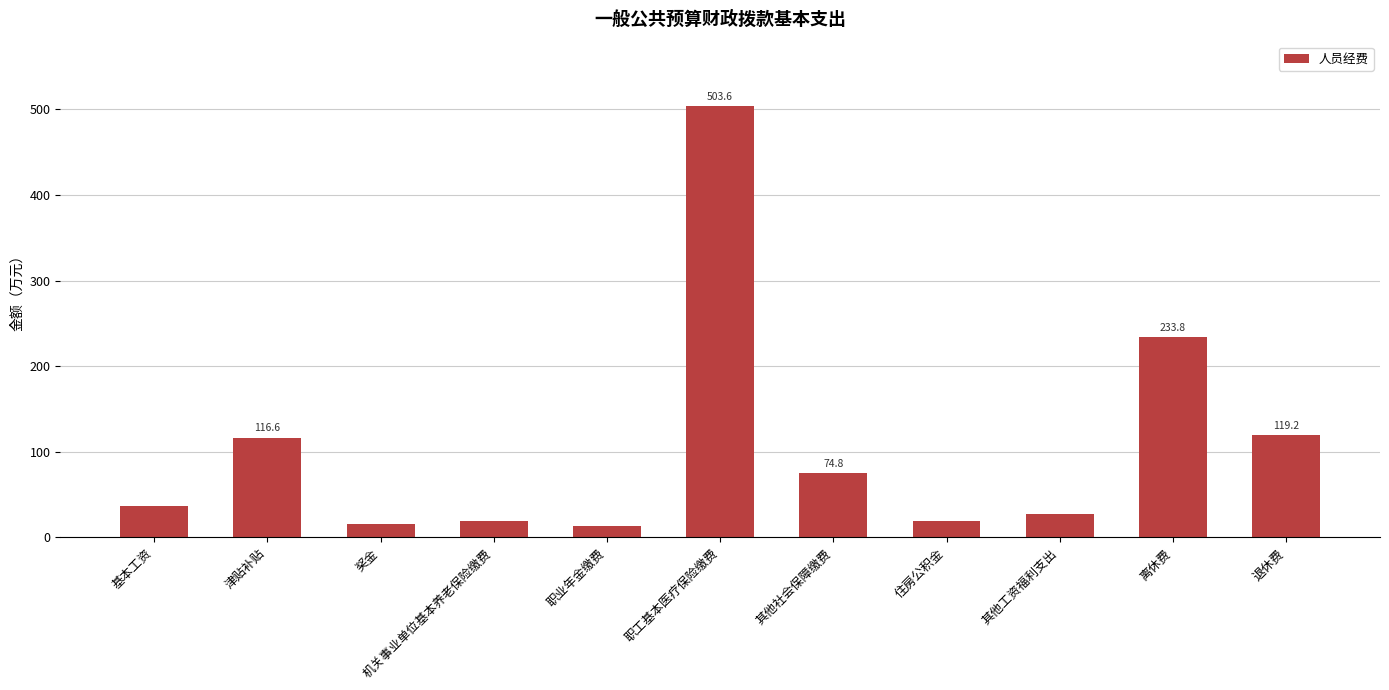

What is the difference between the values at 退休费 and 其他工资福利支出?

92.4